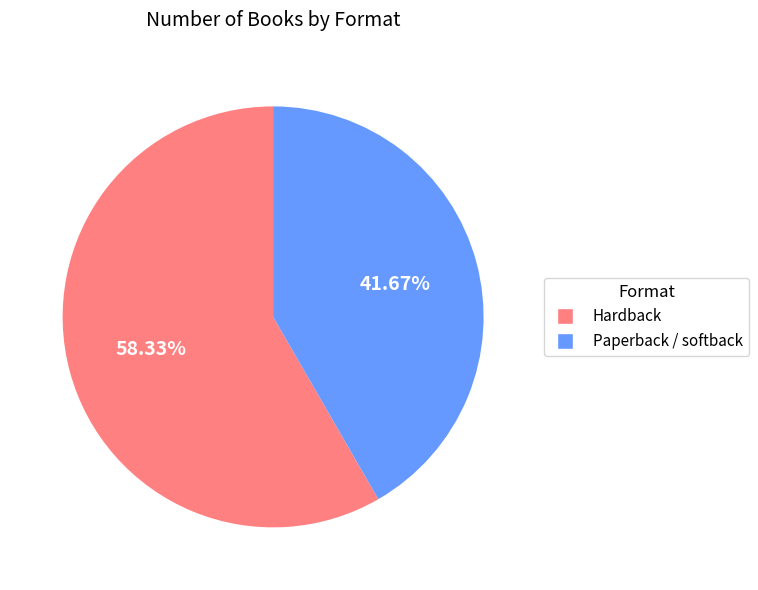

Which category accounts for the majority?

Hardback